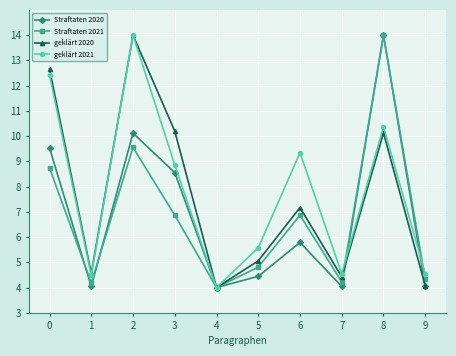

The geklärt 2020 series shows 2.9 at 5. True or false?

False